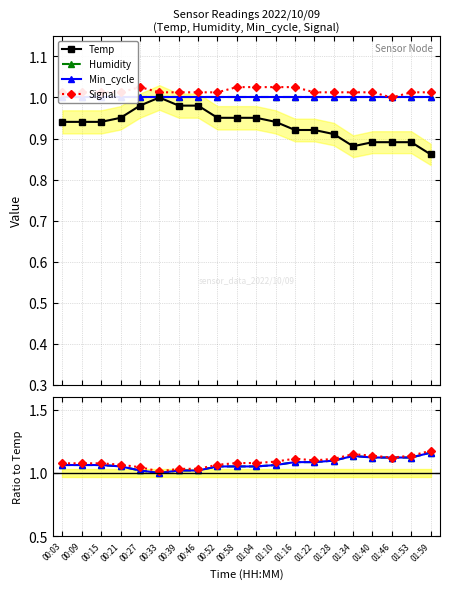

True or false: Signal and Humidity cross at least once.

False